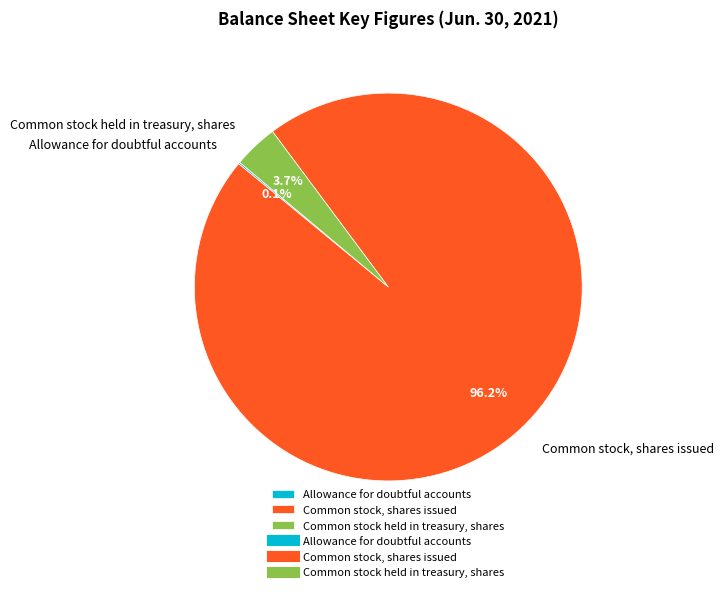

To the nearest percent, what portion does Common stock, shares issued represent?

96%